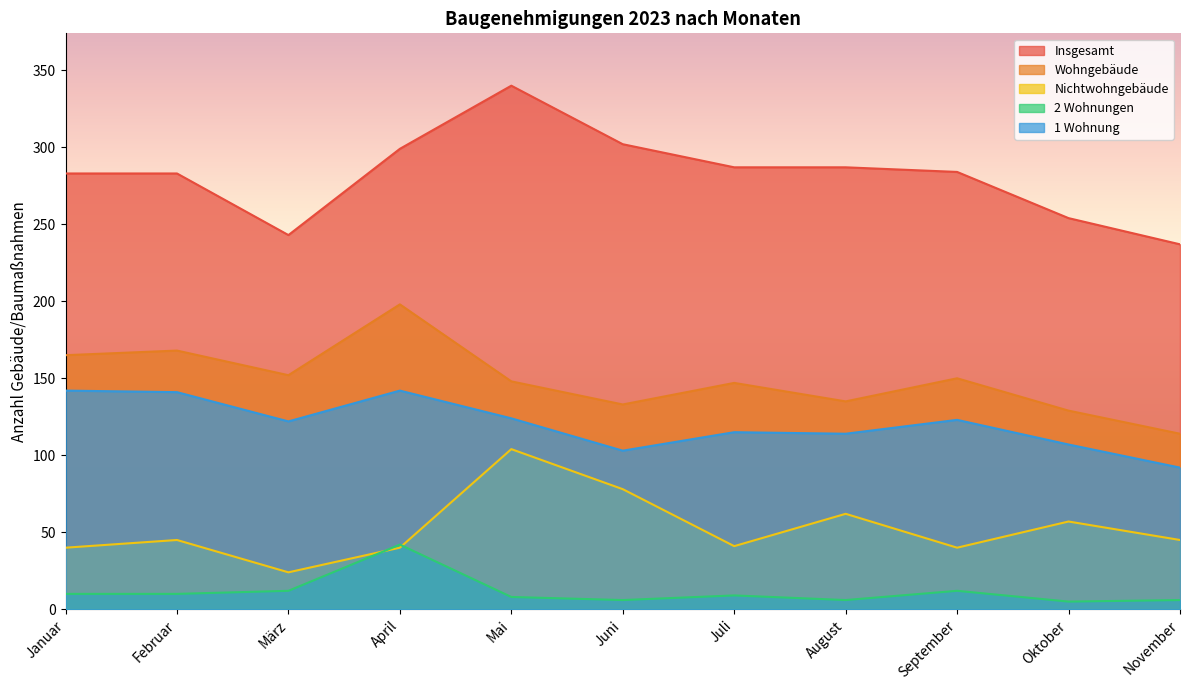

How many lines are shown in the chart?

5